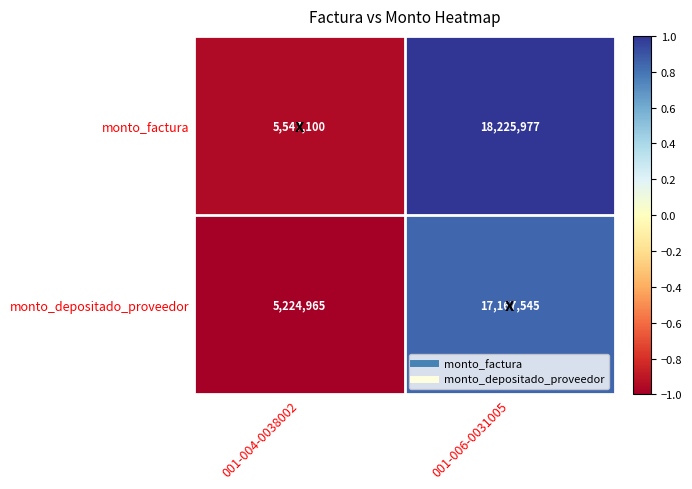

Is it true that monto_factura equals 1550658 at 001-004-0038002?

False